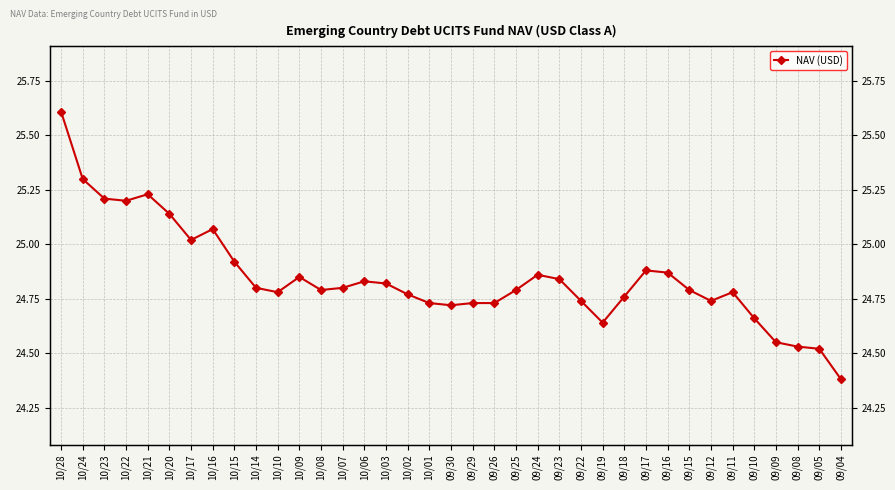

Reading left to right, transcribe all the data shown in this chart.

10/28=25.6	10/24=25.3	10/23=25.2	10/22=25.2	10/21=25.2	10/20=25.1	10/17=25.0	10/16=25.1	10/15=24.9	10/14=24.8	10/10=24.8	10/09=24.9	10/08=24.8	10/07=24.8	10/06=24.8	10/03=24.8	10/02=24.8	10/01=24.7	09/30=24.7	09/29=24.7	09/26=24.7	09/25=24.8	09/24=24.9	09/23=24.8	09/22=24.7	09/19=24.6	09/18=24.8	09/17=24.9	09/16=24.9	09/15=24.8	09/12=24.7	09/11=24.8	09/10=24.7	09/09=24.6	09/08=24.5	09/05=24.5	09/04=24.4